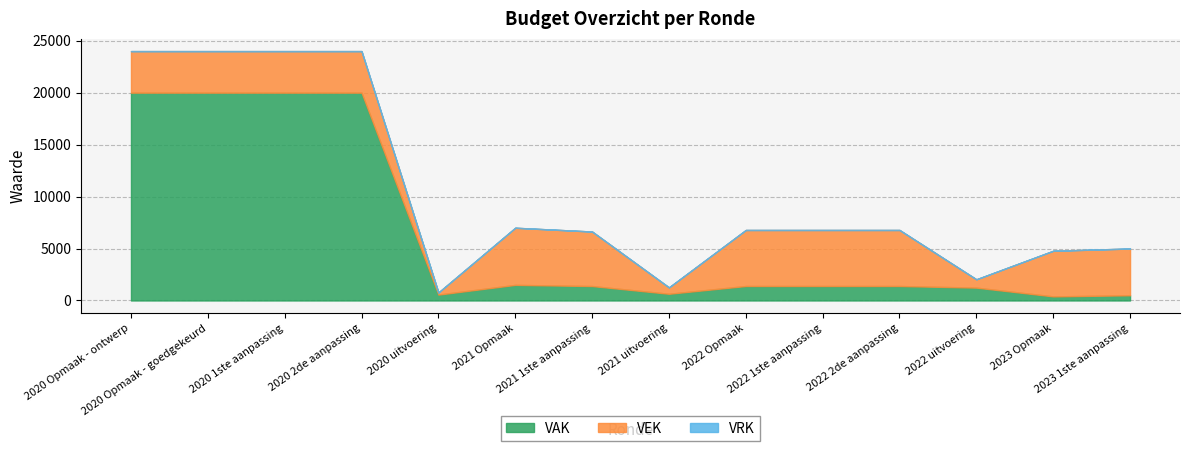

Does the chart display data point markers on the line(s)?

No